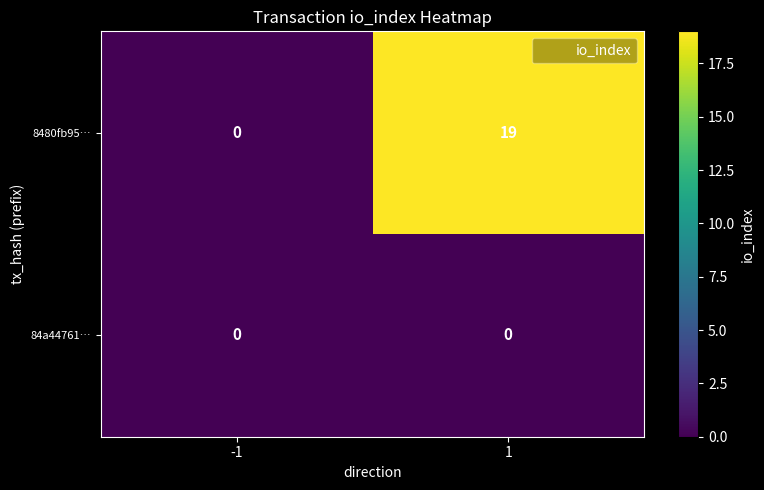

Which series has the widest spread of values?

8480fb95…